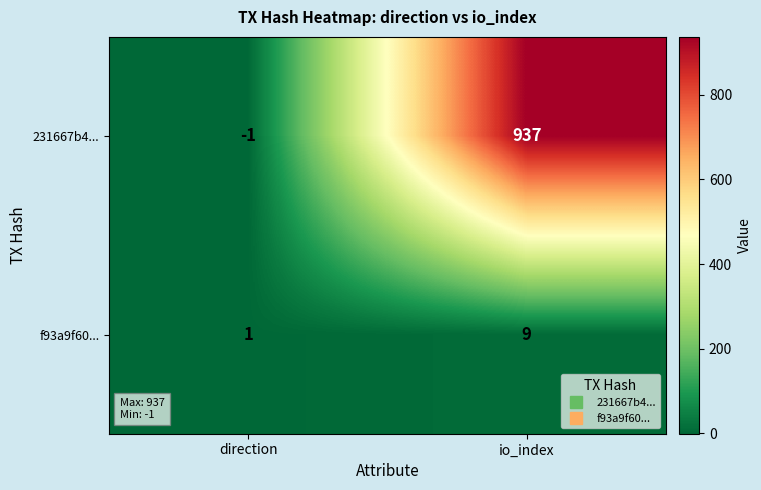

Rank the series at direction from lowest to highest value.

231667b4..., f93a9f60...